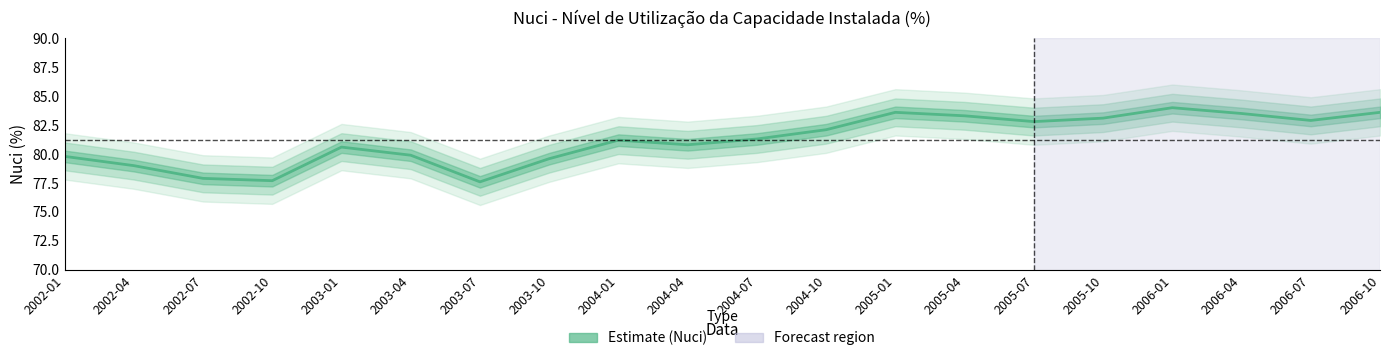

Rank the categories by value from highest to lowest.

2006-01, 2005-01, 2006-10, 2006-04, 2005-04, 2005-10, 2006-07, 2005-07, 2004-10, 2004-07, 2004-01, 2004-04, 2003-01, 2003-04, 2002-01, 2003-10, 2002-04, 2002-07, 2002-10, 2003-07